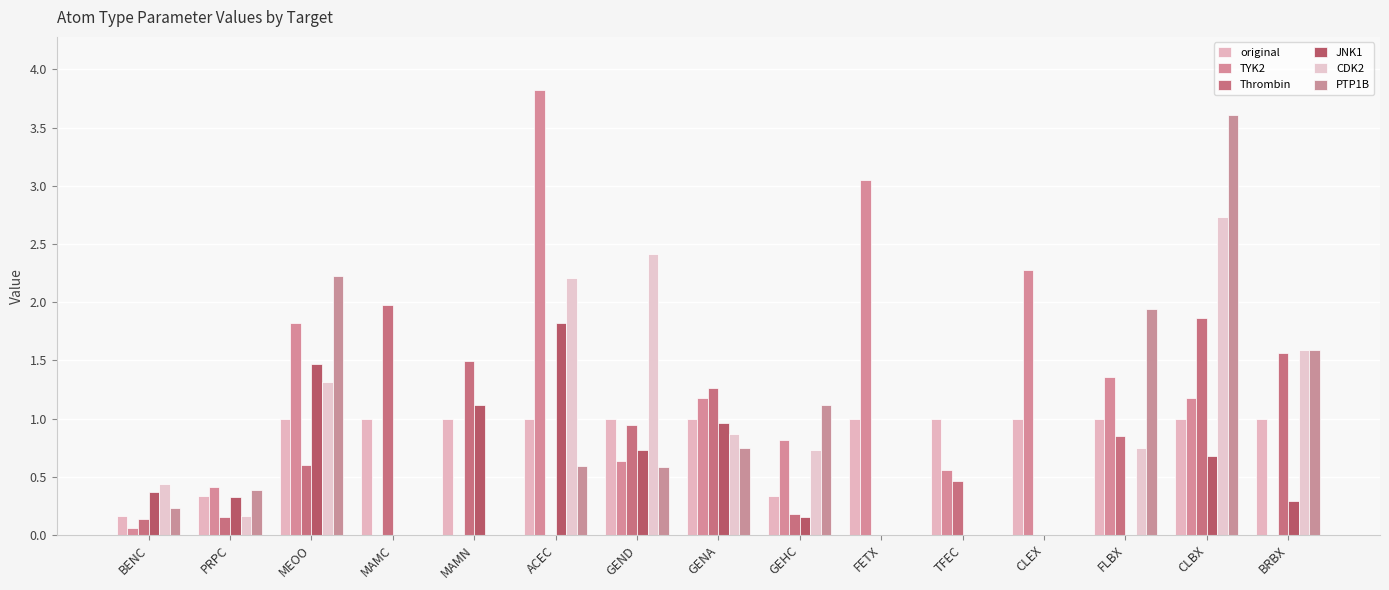

Rank the categories by PTP1B value from highest to lowest.

CLBX, MEOO, FLBX, BRBX, GEHC, GENA, ACEC, GEND, PRPC, BENC, MAMC, MAMN, FETX, TFEC, CLEX